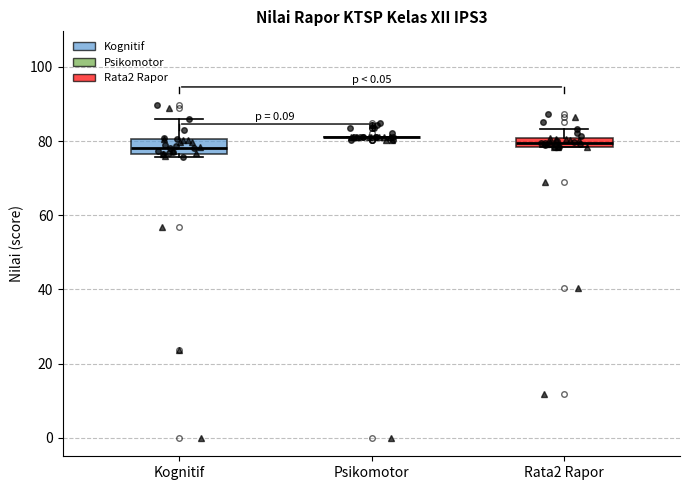

Where is the upper edge of the box for Kognitif on the y-axis? The values are not printed on the chart, so give them approximately, as read against the axis.

80